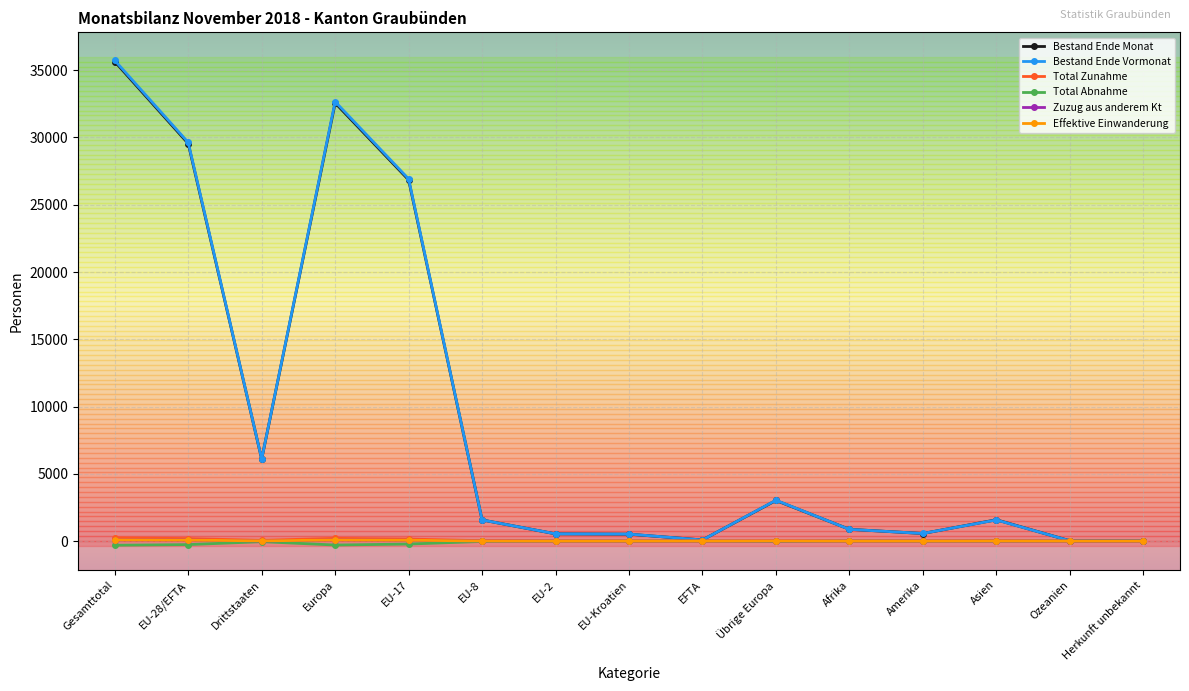

What is the label of the 11th point from the left?

Afrika